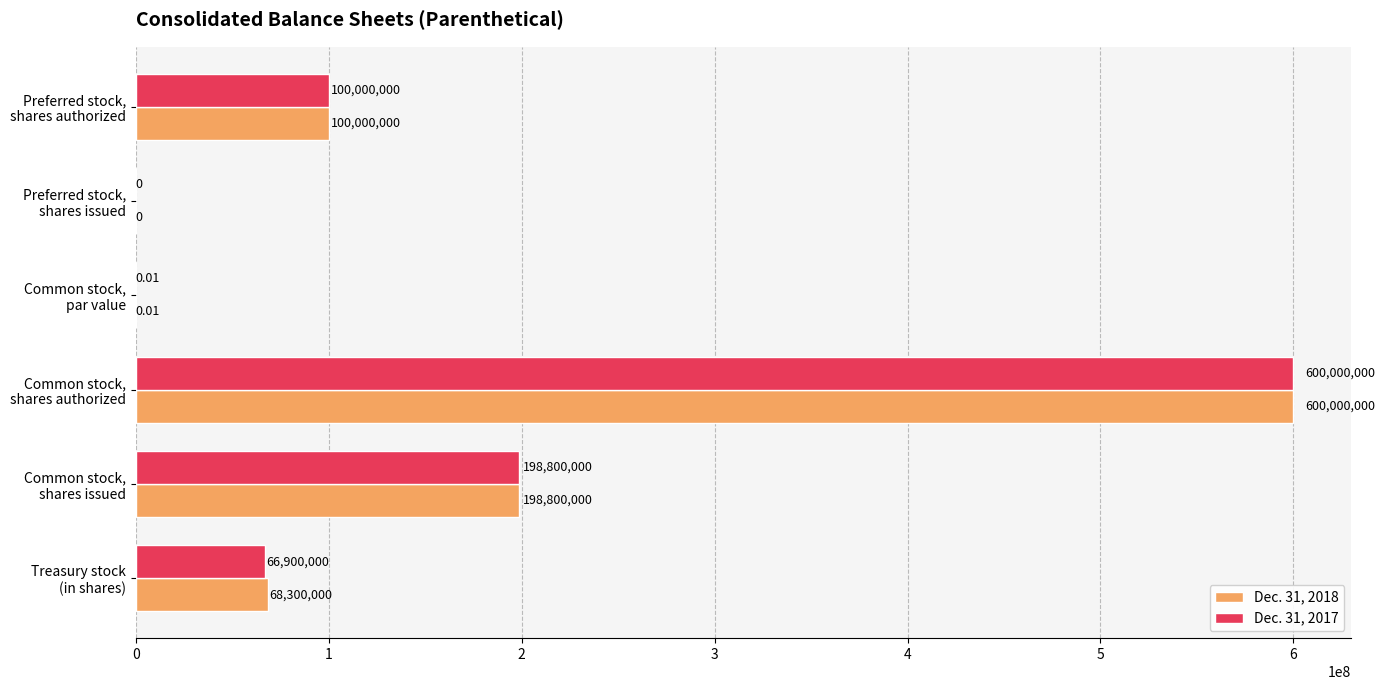

What is the sum of all Dec. 31, 2018 values?

967100000.0